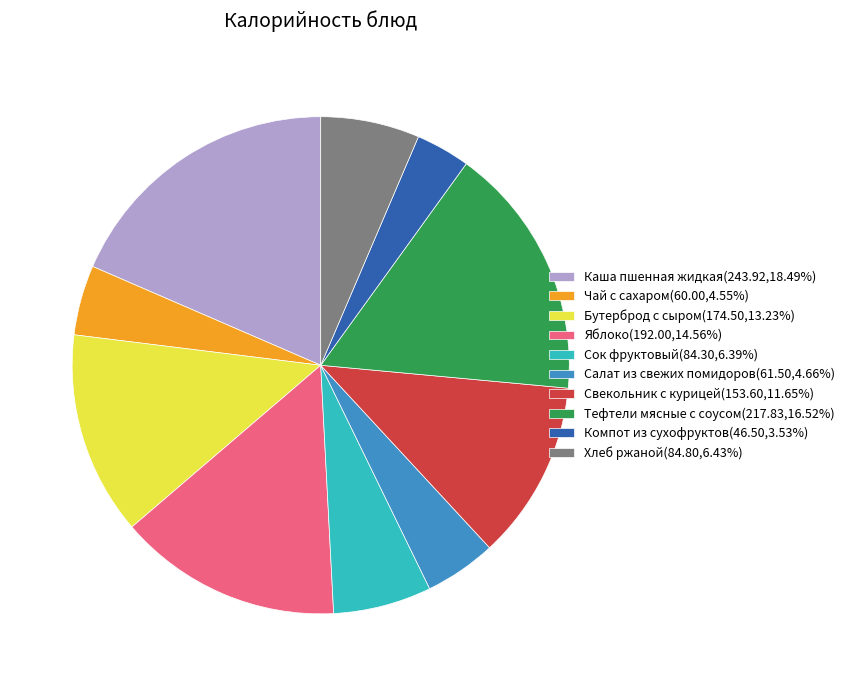

Count the number of slices in the pie.

10